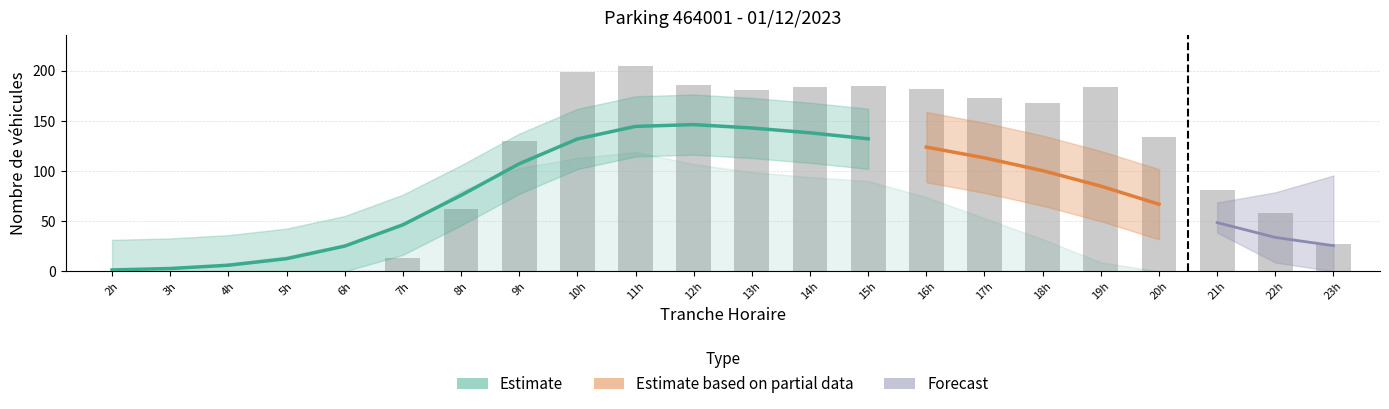

Does the chart contain any negative values?

No